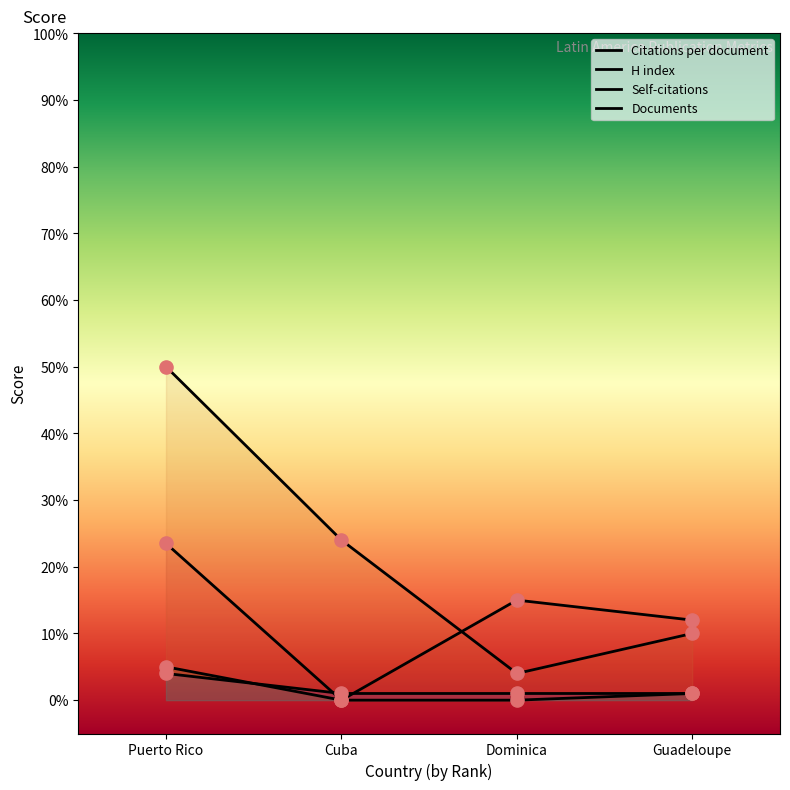

Which series has the widest spread of Y values?

H index